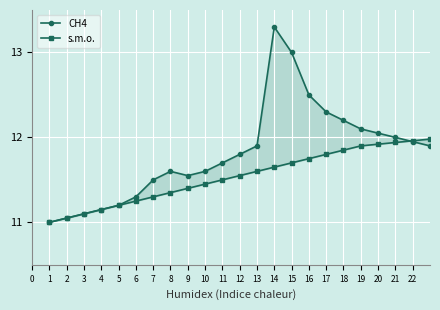

What is the total value across all series at 3?

22.2